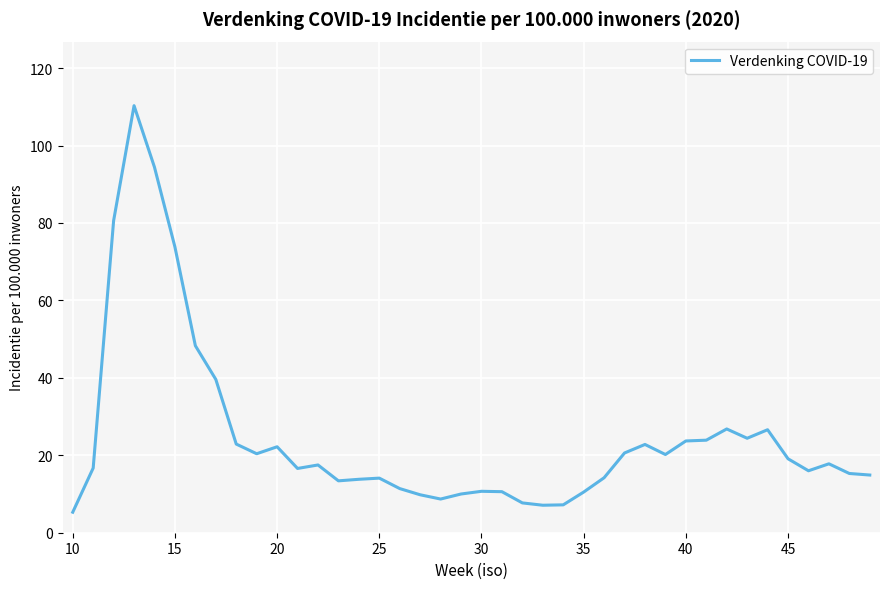

What is the smallest value displayed?

5.3